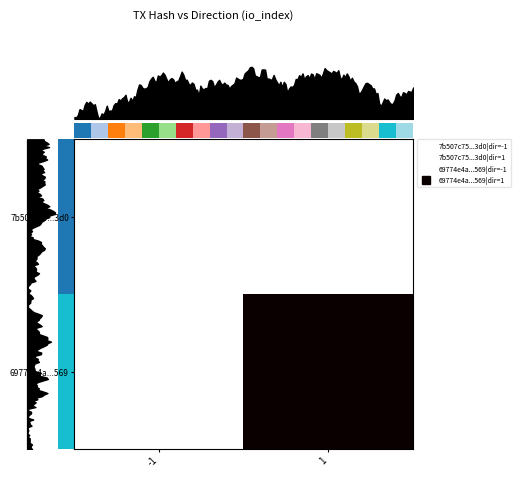

The value of 7b507c75...3d0 at -1 is 0. True or false?

True